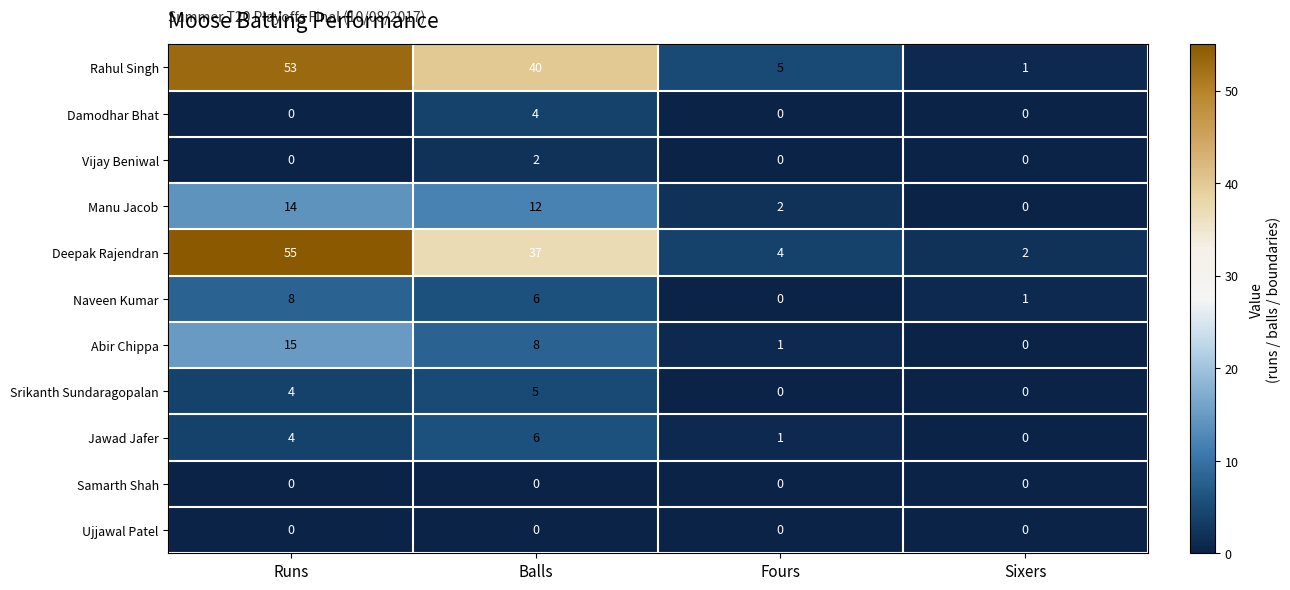

How many distinct data groups are displayed?

11